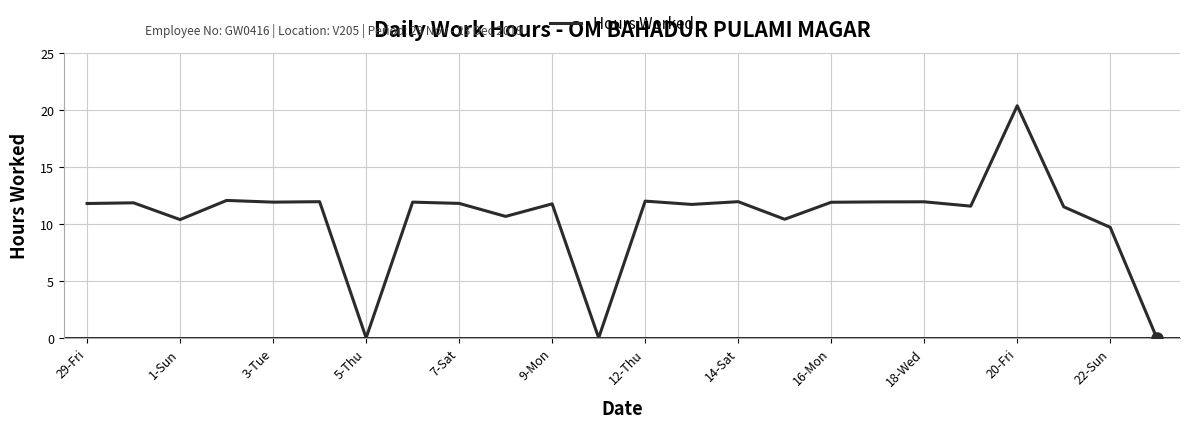

What is the greatest value displayed?

20.4